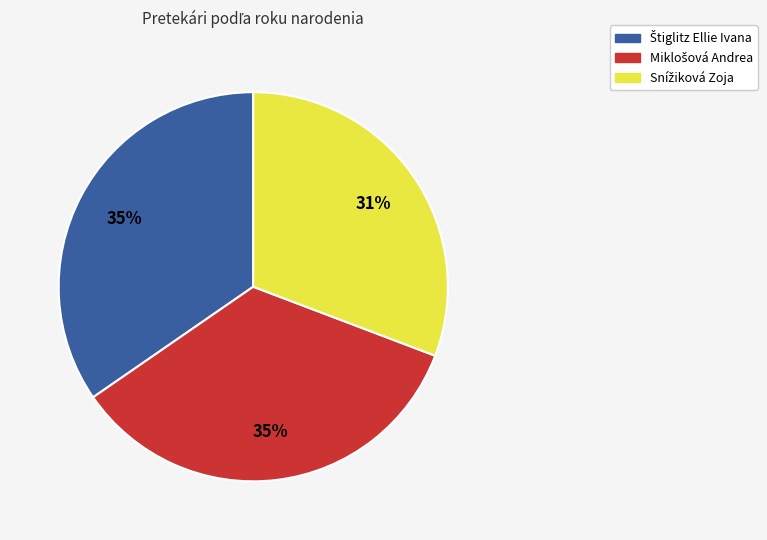

To the nearest percent, what is the difference between the largest and smallest slice percentages?

4%